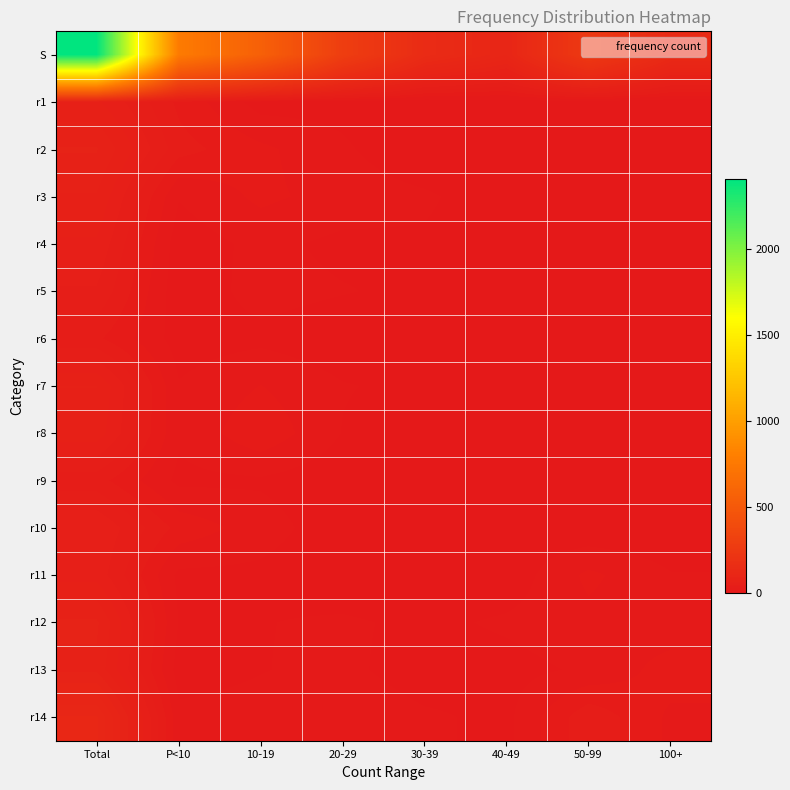

What is the difference between the highest and lowest values at 10-19?

554